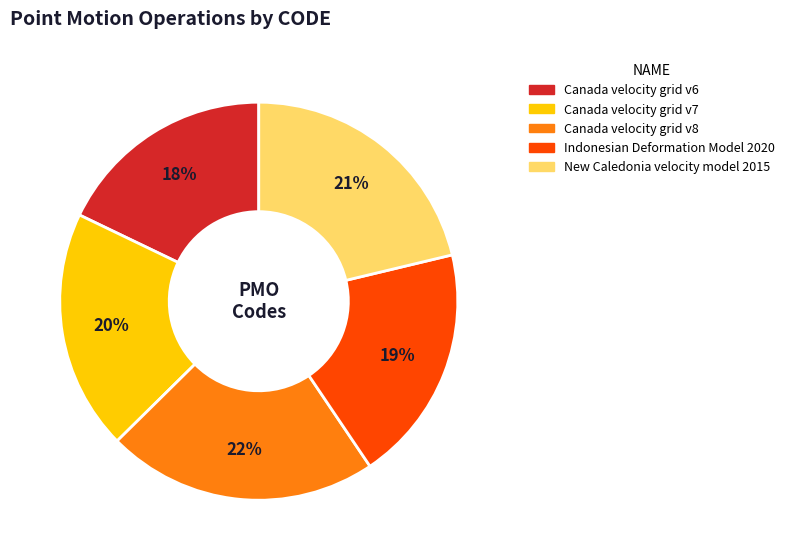

To the nearest percent, what is the difference between the New Caledonia velocity model 2015 and Canada velocity grid v8 slice percentages?

1%